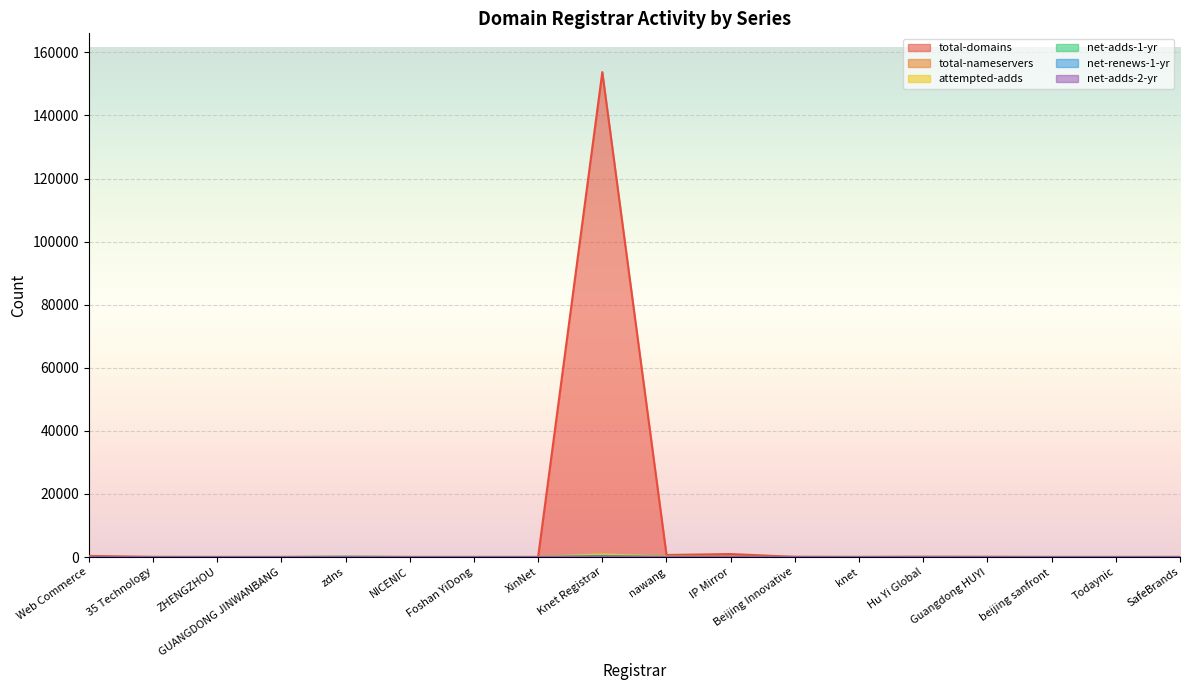

True or false: total-nameservers has more than 2 interior local peaks.

True